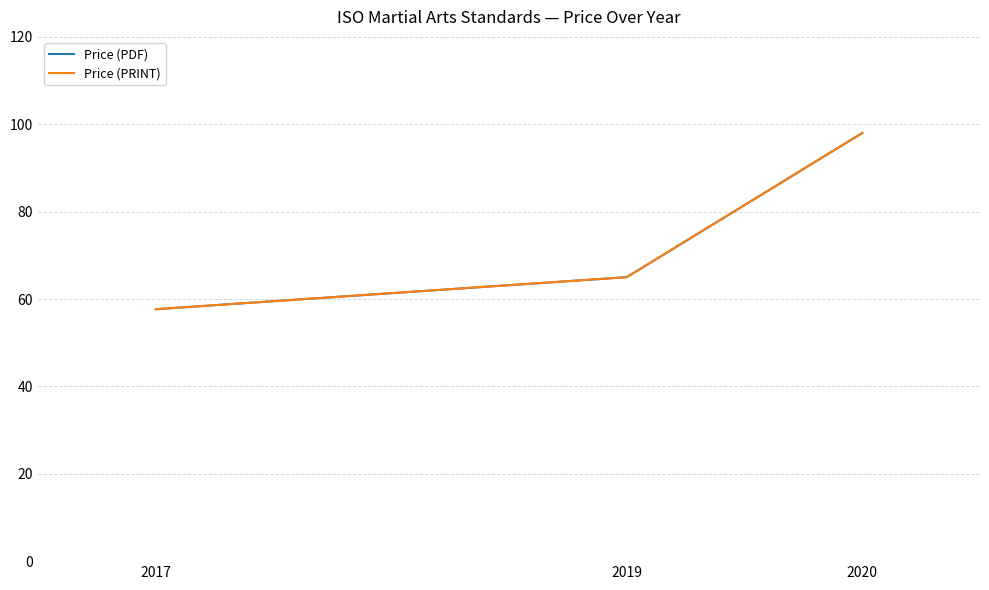

What is the maximum value for Price (PRINT)?

98.0